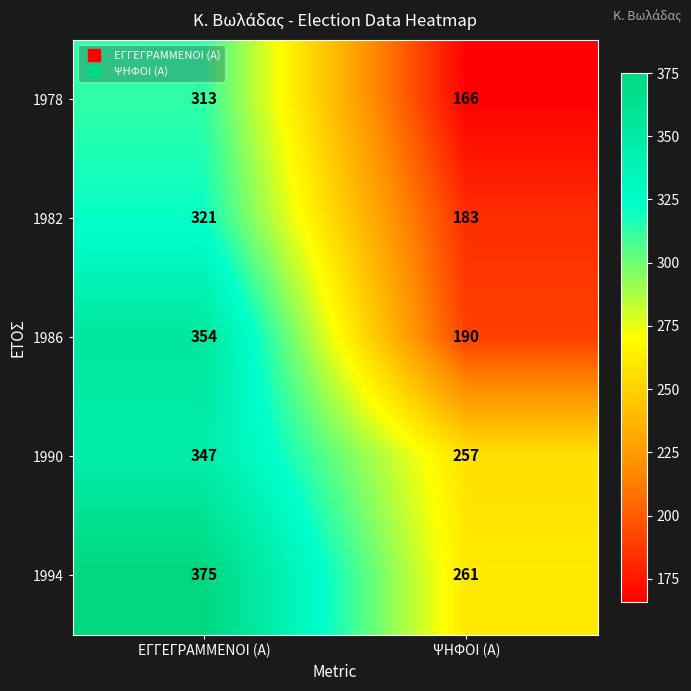

What is the total value across all series at ΨΗΦΟΙ (Α)?

1057